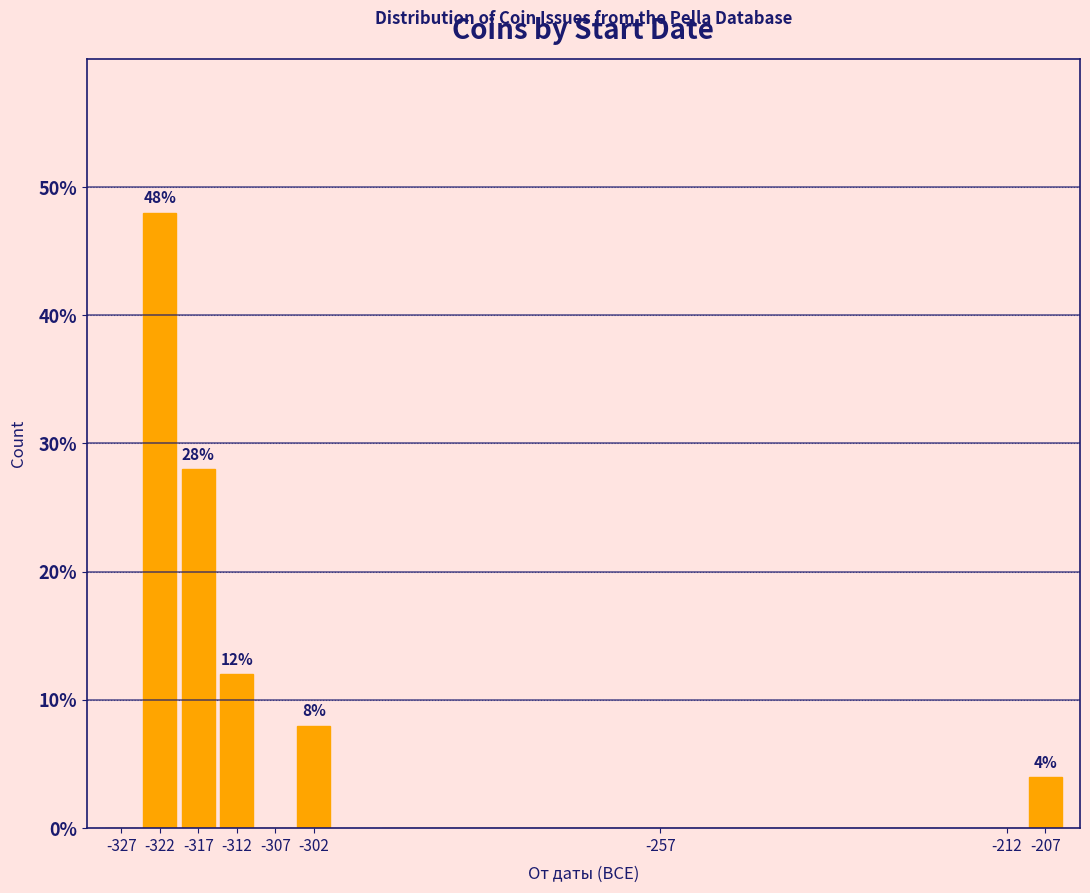

Which range on the x-axis has the tallest bar?

-325 to -320